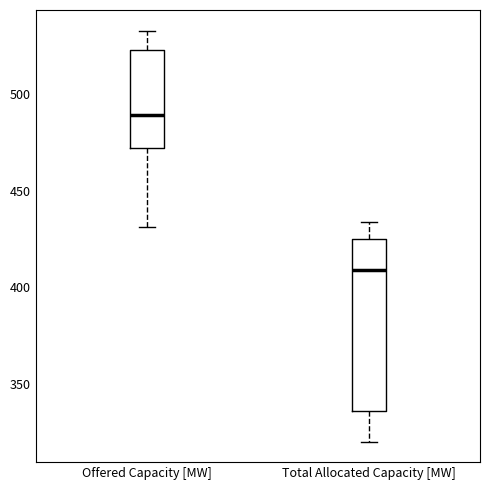

Comparing the boxes themselves (not the whiskers), which one is the tallest?

Total Allocated Capacity [MW]